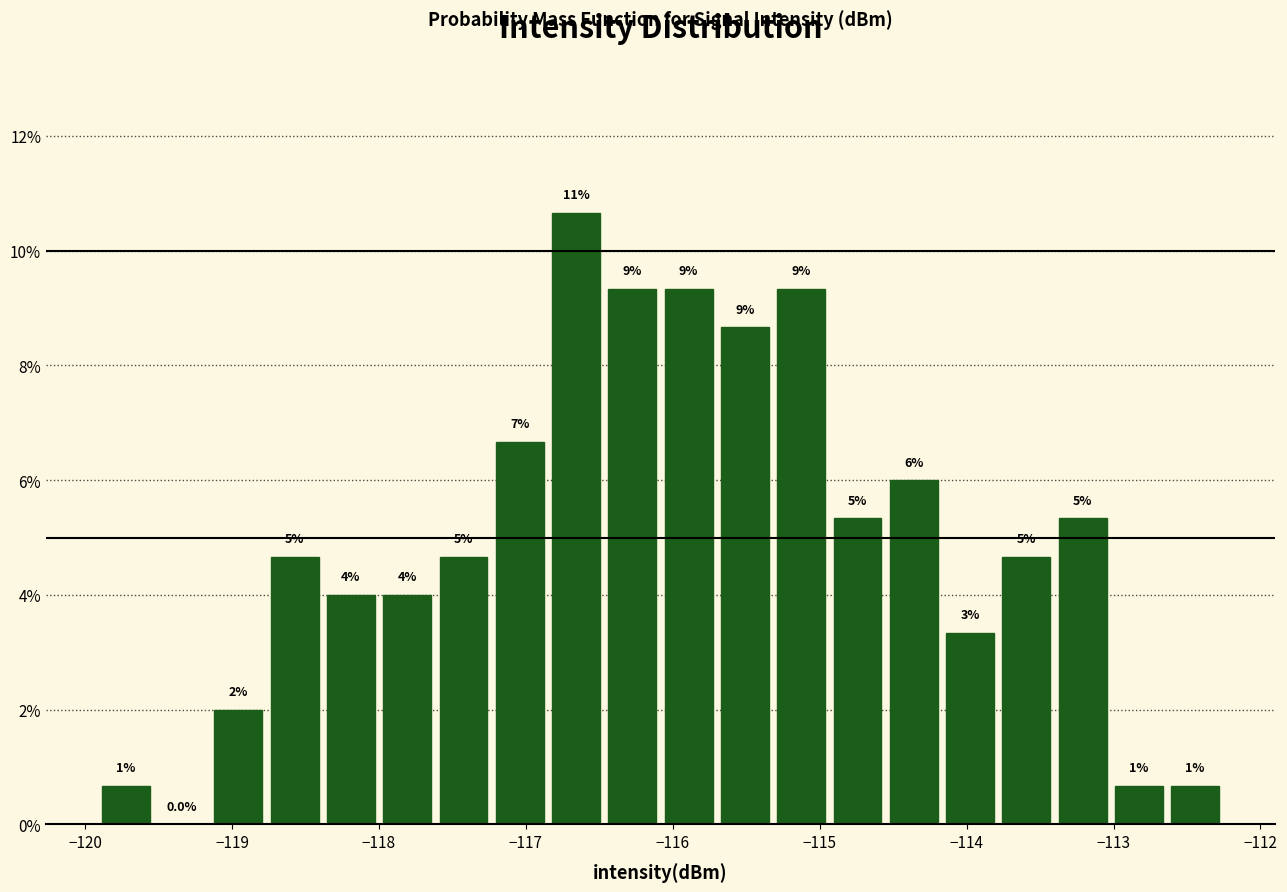

Around what value on the x-axis is the tallest bar? Give the approximate position of its centre, as read against the axis.

-116.7